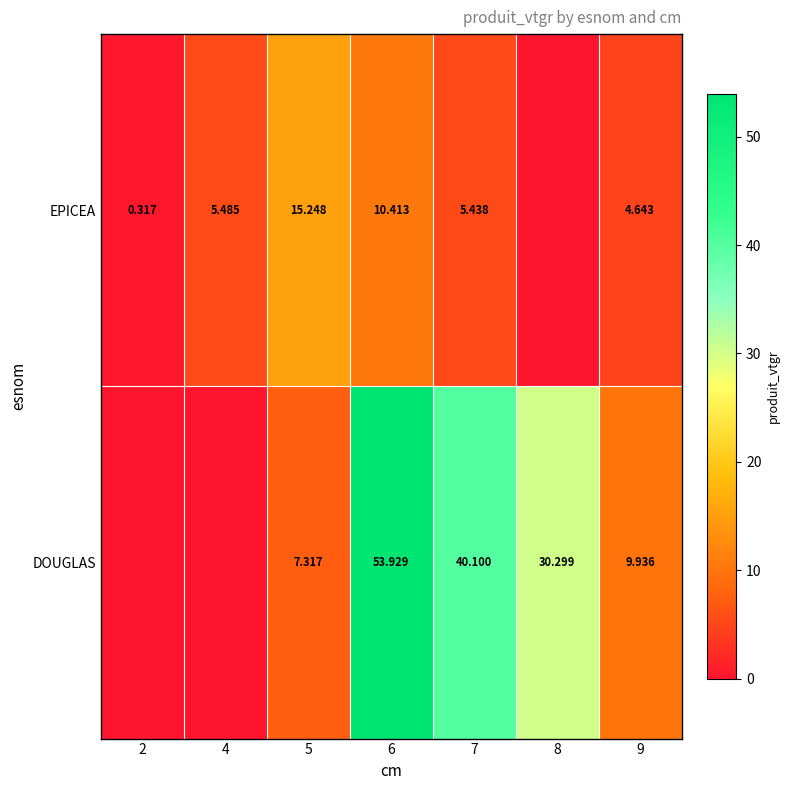

What is the average value of the EPICEA series?

5.9